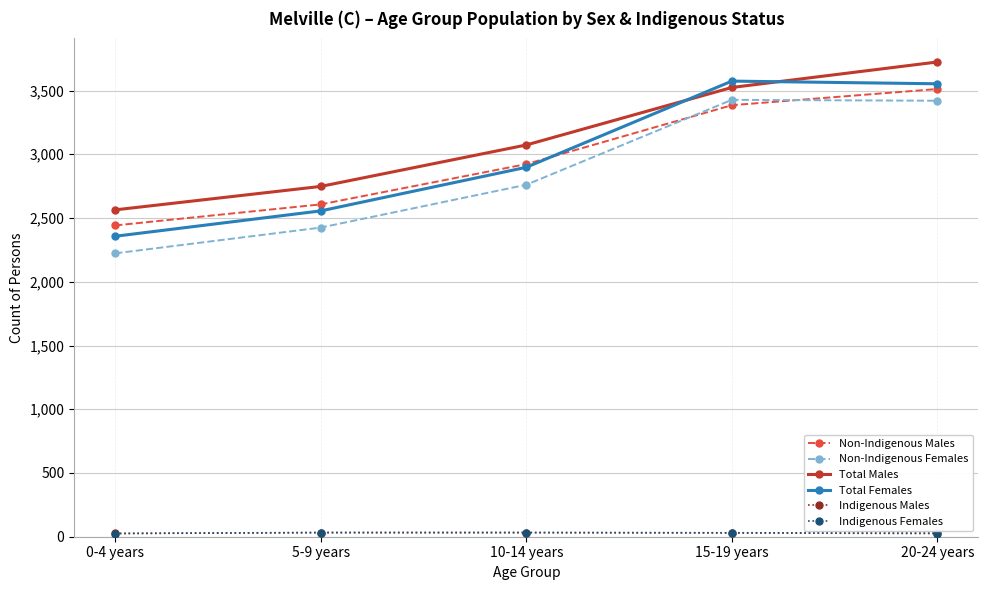

What is the label of the 1st point from the left?

0-4 years